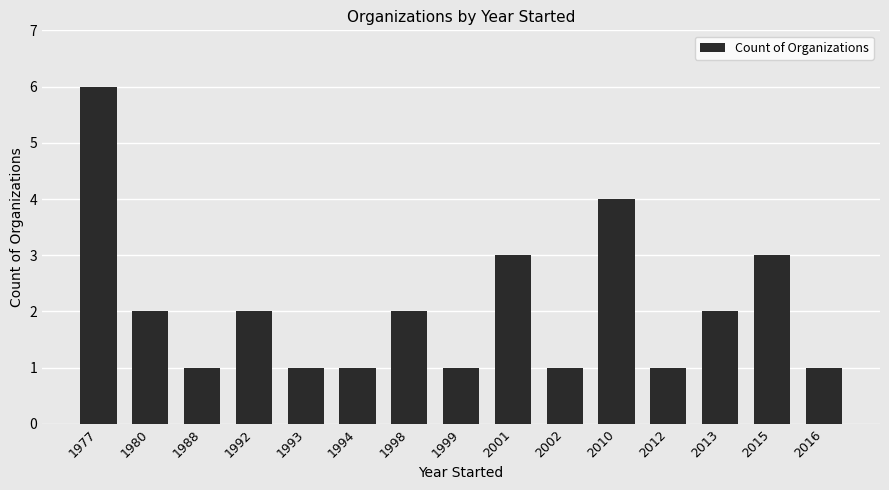

What is the minimum value shown in the chart?

1